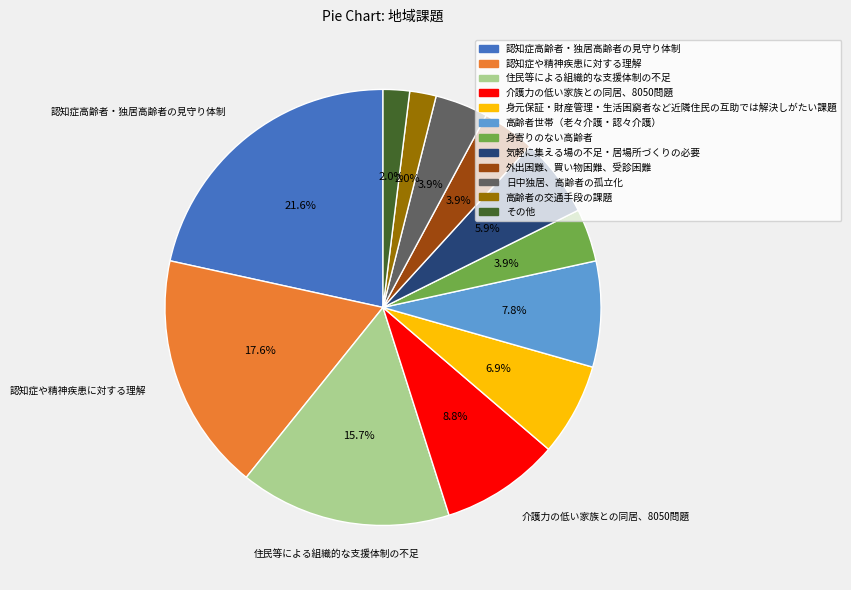

What portion of the pie excludes 日中独居、高齢者の孤立化?

96.1%